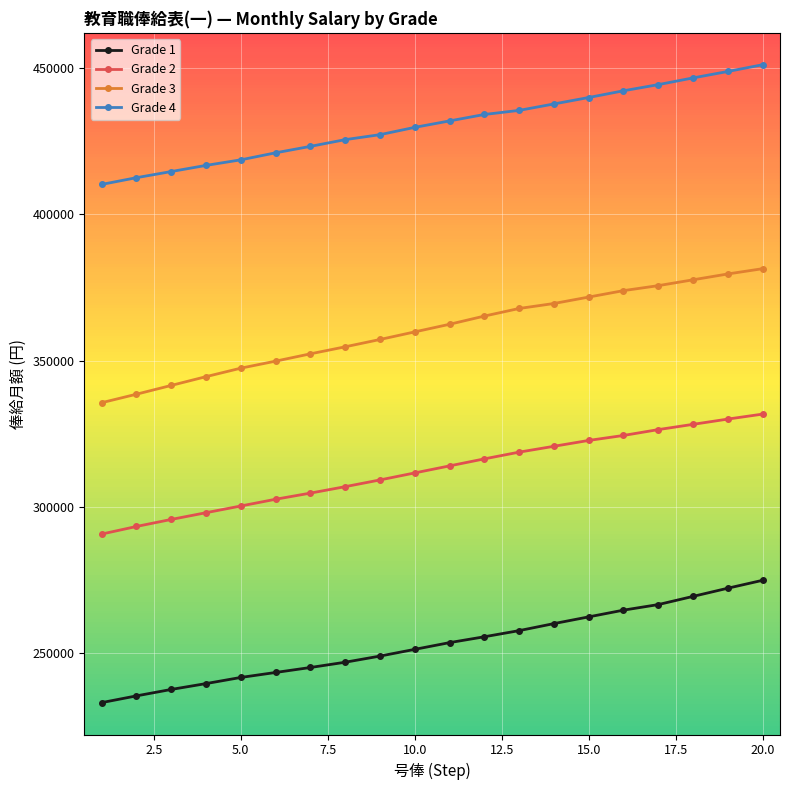

What is the maximum value shown in the chart?

451100